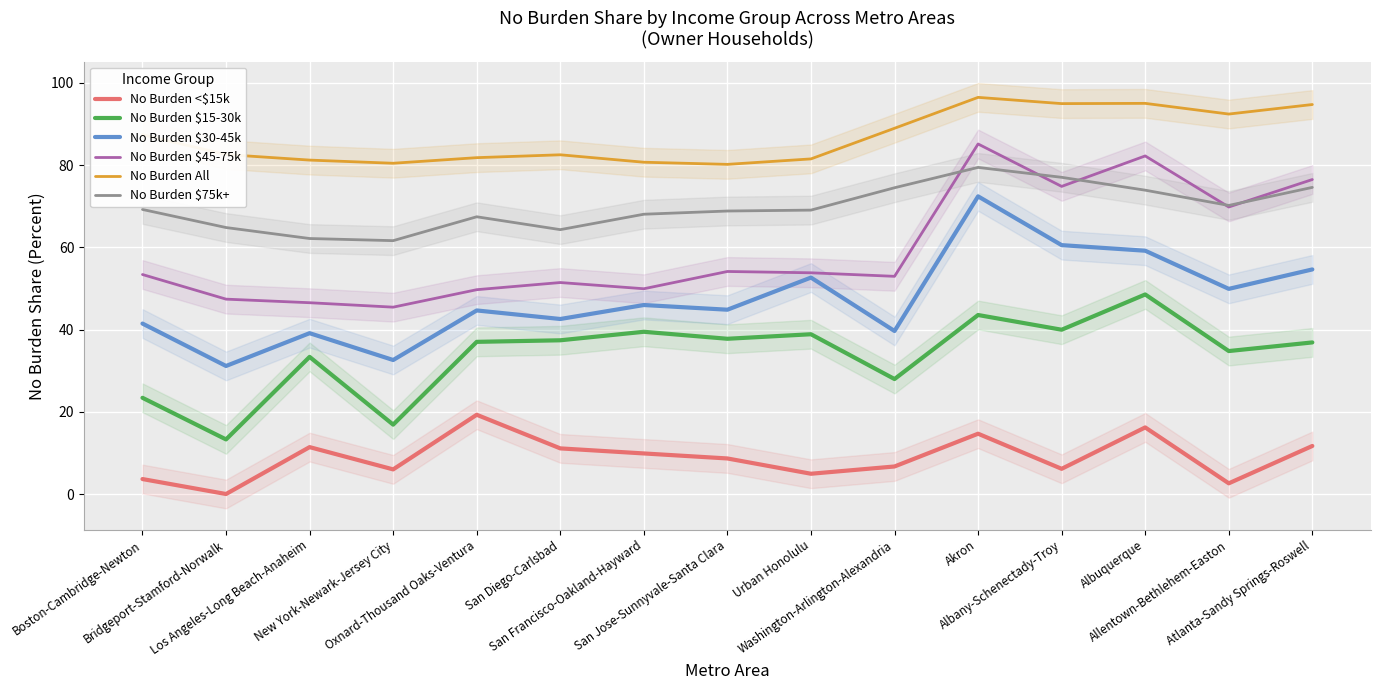

What is the value of the No Burden All point at the 7th from the left?

80.7